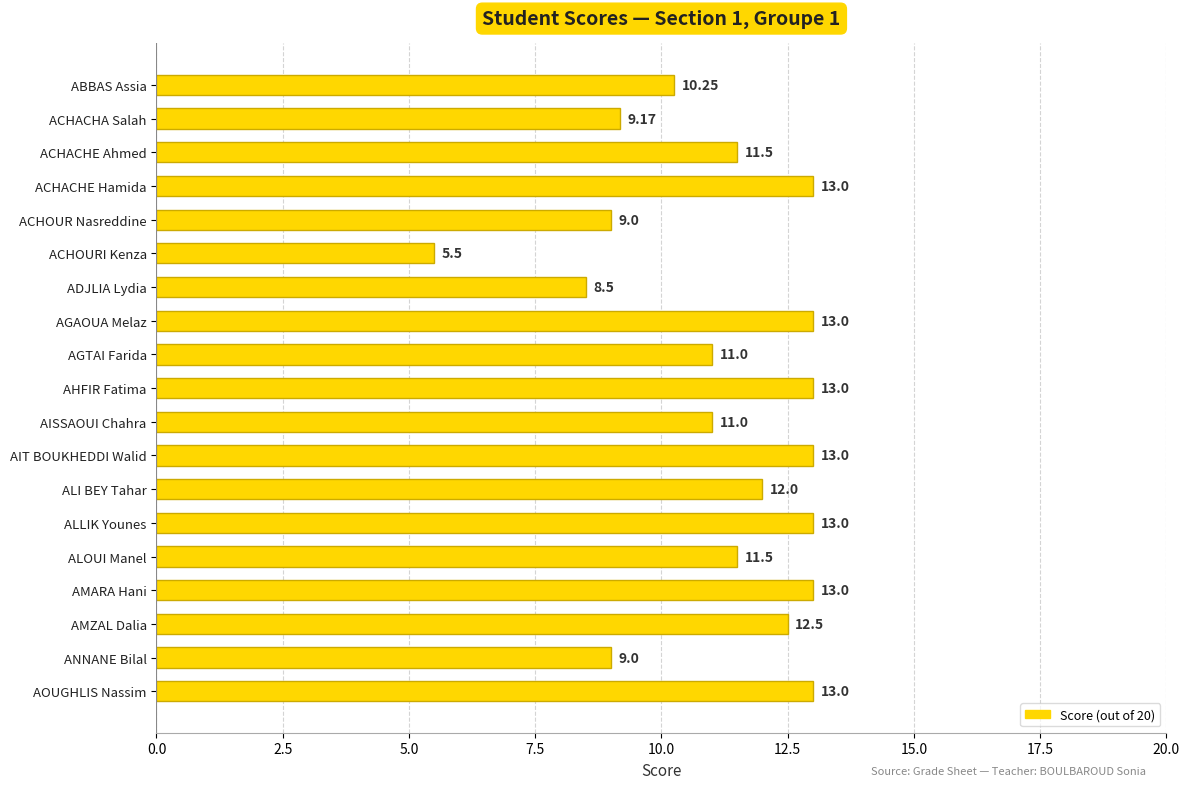

What is the label of the 5th bar from the top?

ACHOUR Nasreddine